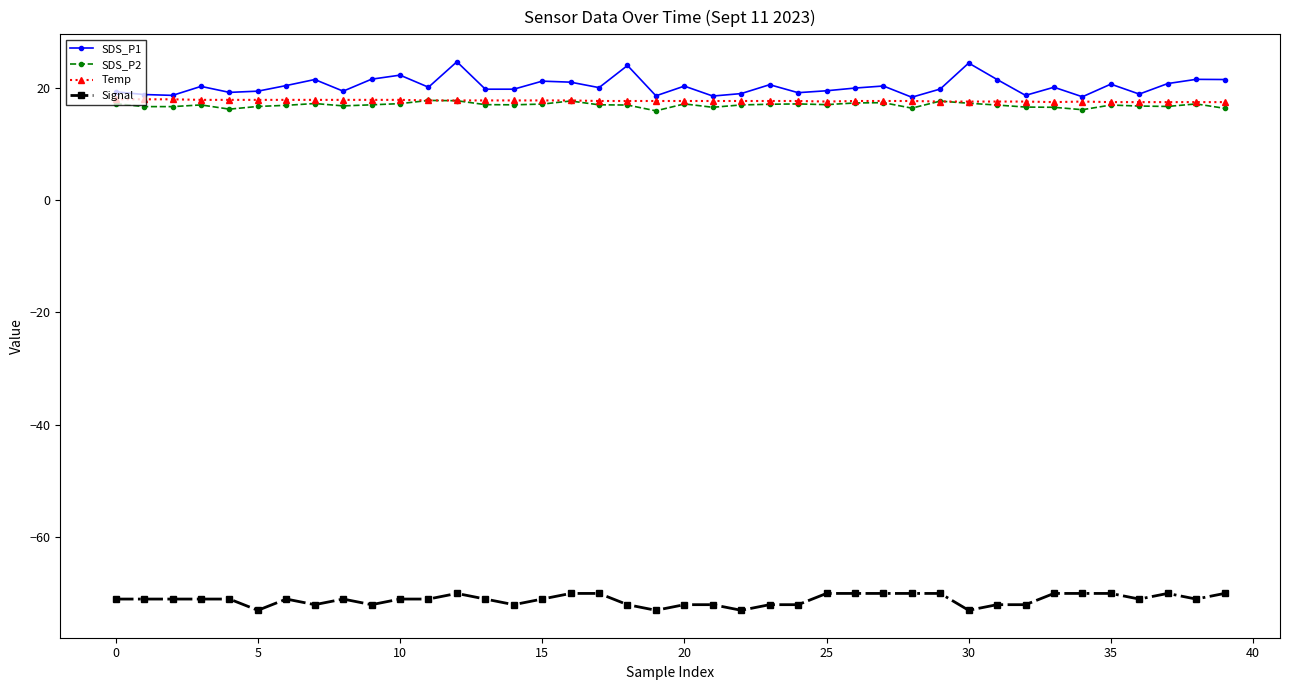

What is the difference between the second highest and second lowest values in the SDS_P2 series?

1.6